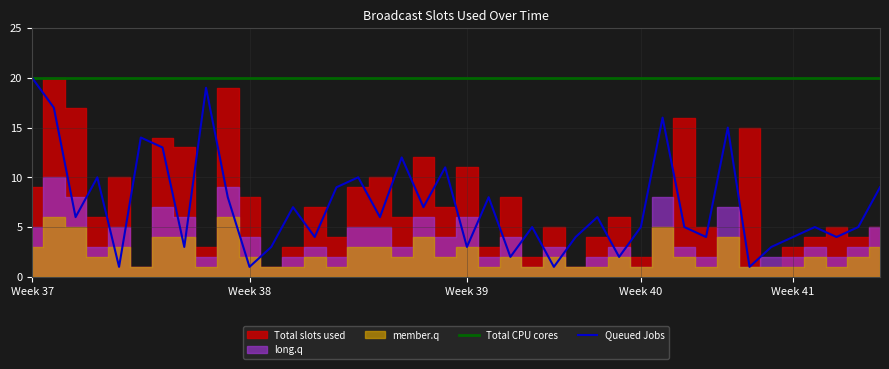

What is the maximum value for Queued Jobs?

20